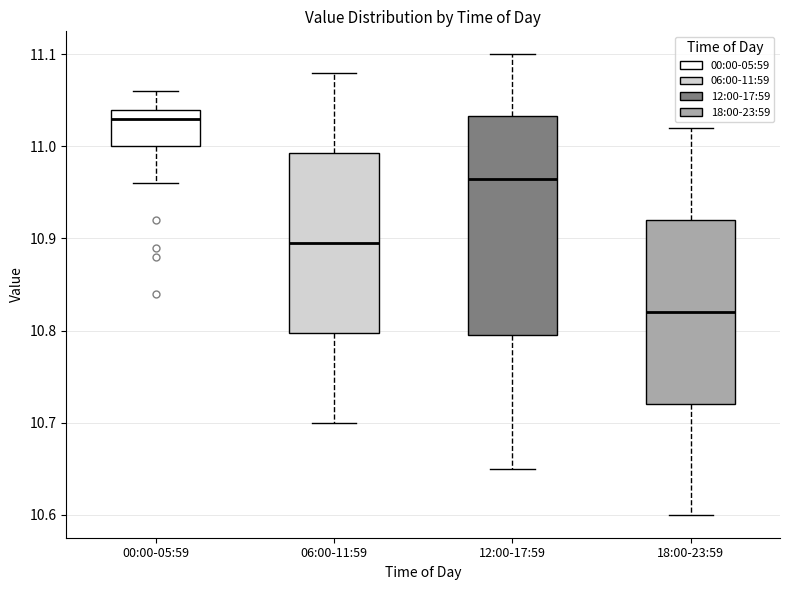

Comparing the boxes themselves (not the whiskers), which one is the tallest?

12:00-17:59